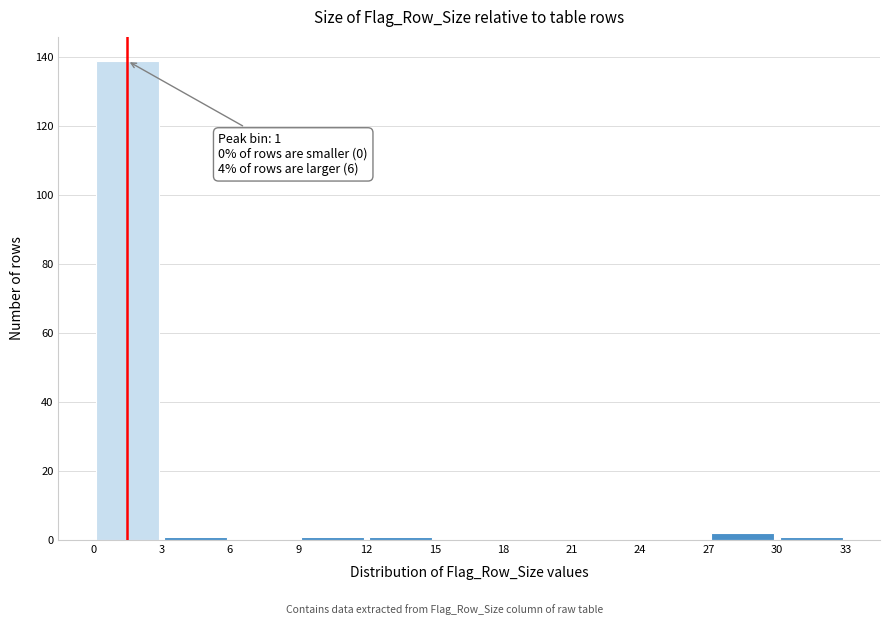

Which range on the x-axis has the tallest bar?

0 to 3